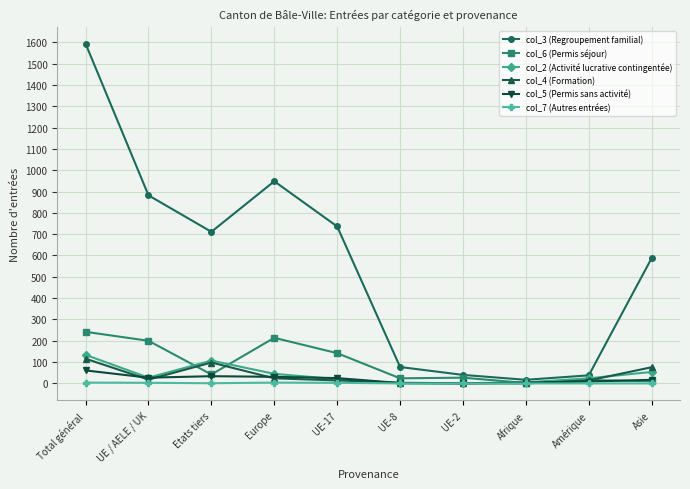

What is the average value of the col_4 (Formation) series?

36